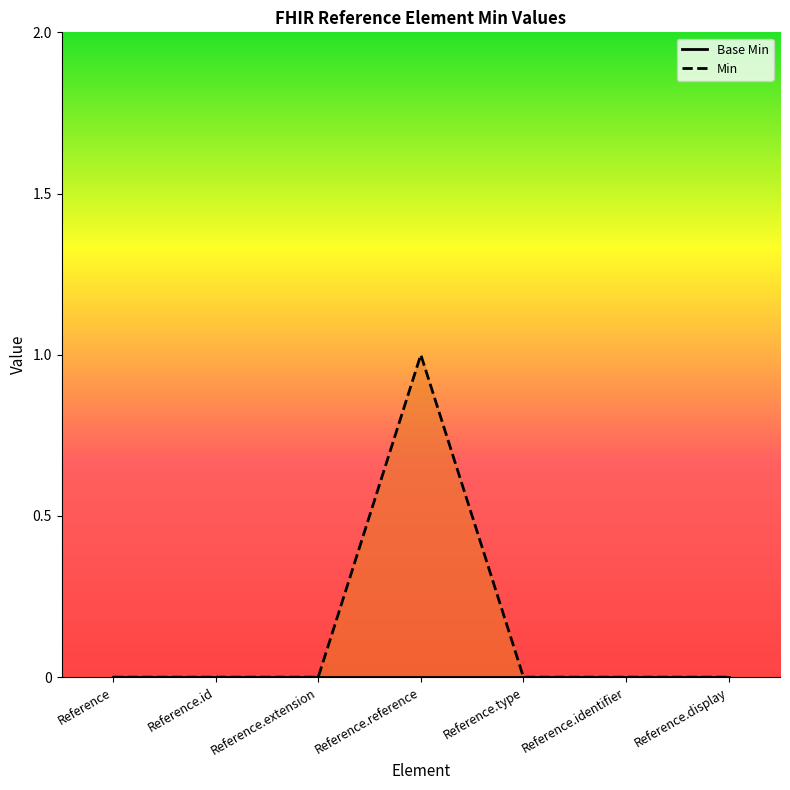

Which has a higher value, Reference.identifier or Reference.id?

Reference.identifier